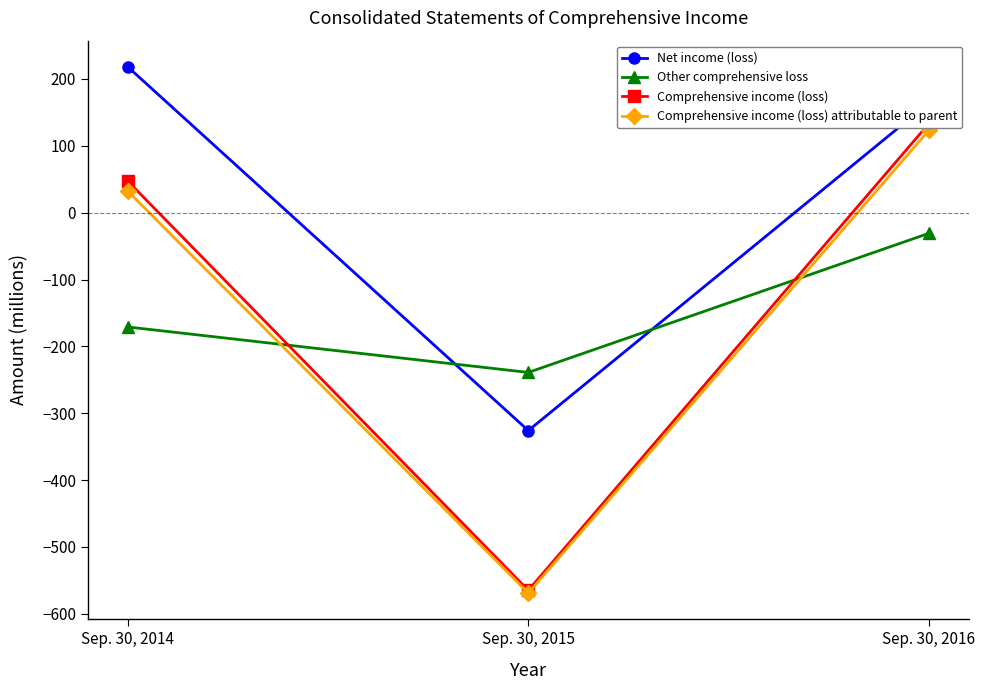

Count the number of categories in the chart.

3